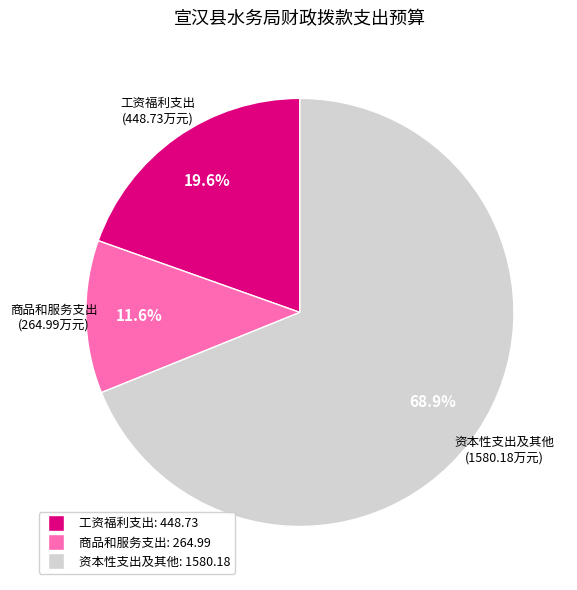

How many slices are in this pie chart?

3